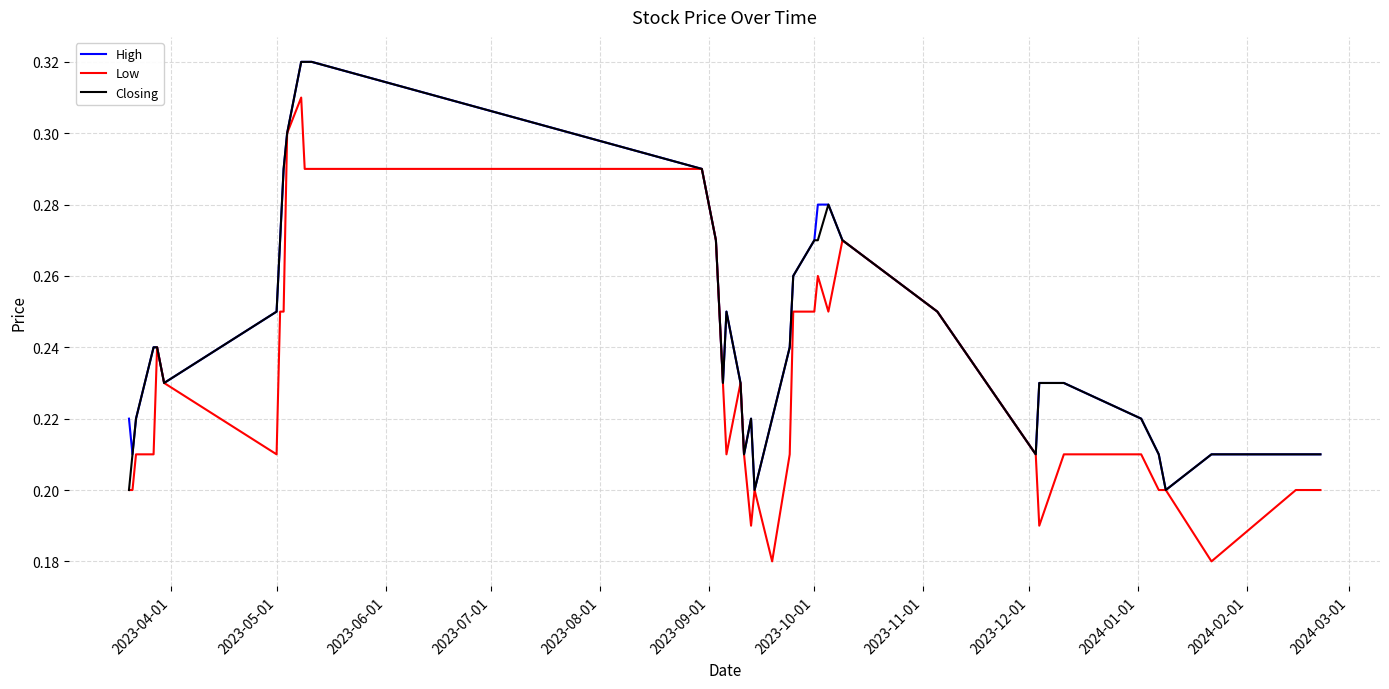

What is the greatest value displayed?

0.3